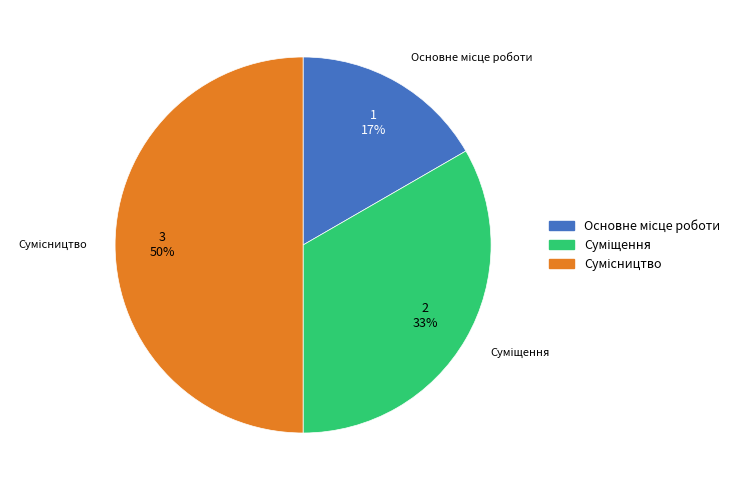

To the nearest percent, what is the average slice percentage?

33%